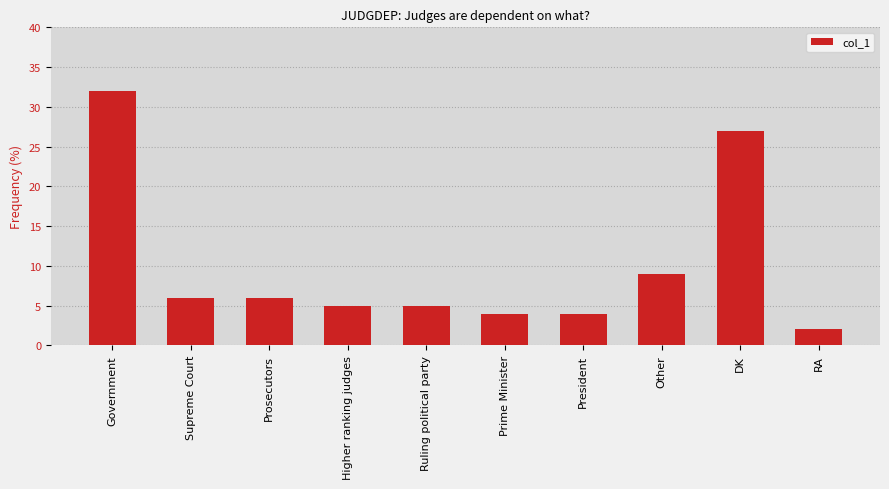

What is the change in value from Ruling political party to Prime Minister?

-1